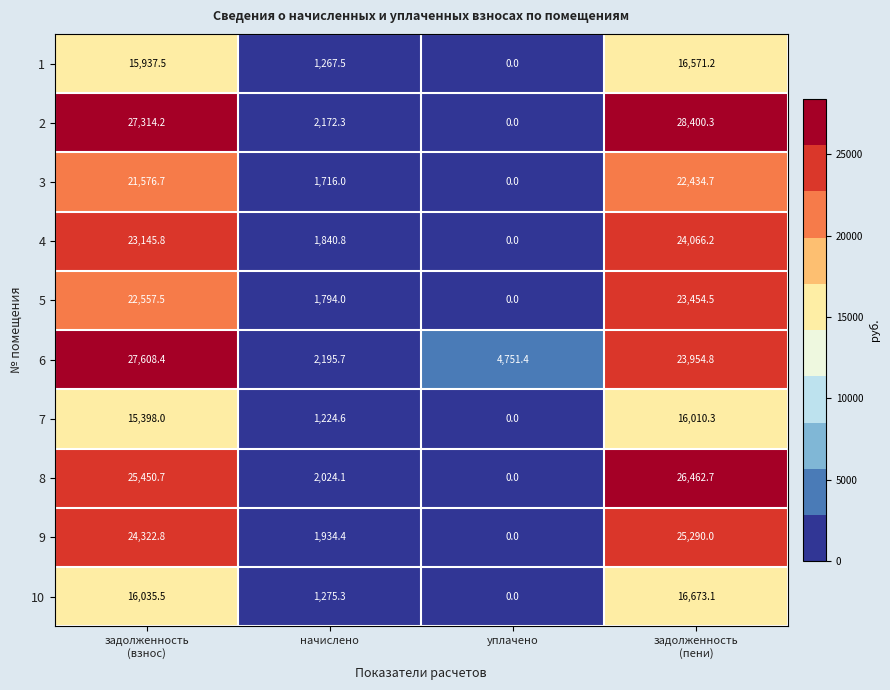

What is the difference between the second highest and second lowest values in the 1 series?

14670.0